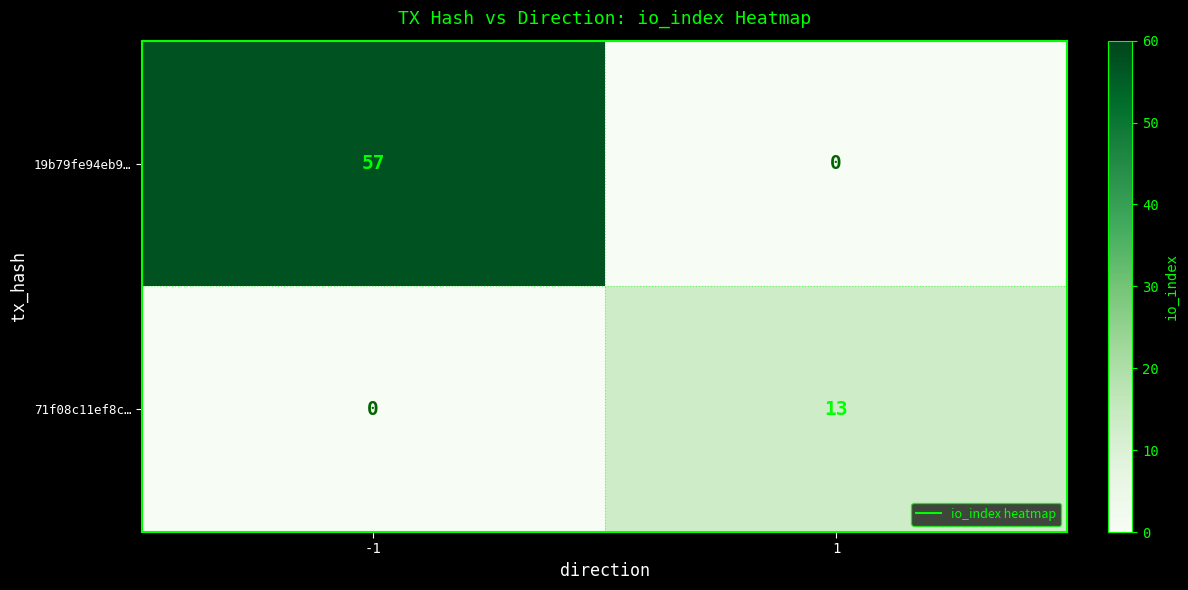

Reading right to left, transcribe all the data shown in this chart.

19b79fe94eb9…: 1=0	-1=57
71f08c11ef8c…: 1=13	-1=0